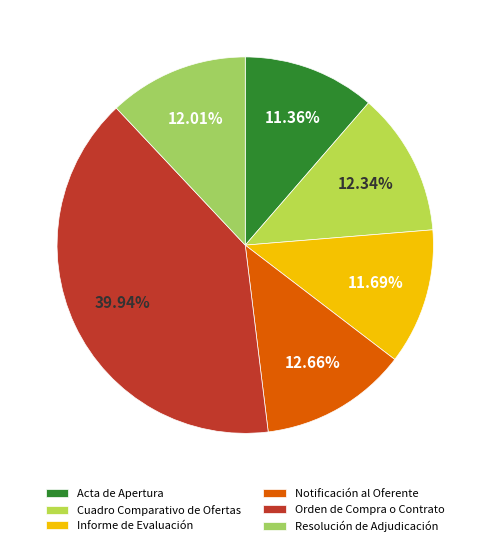

What is the smallest slice in the pie chart?

Acta de Apertura